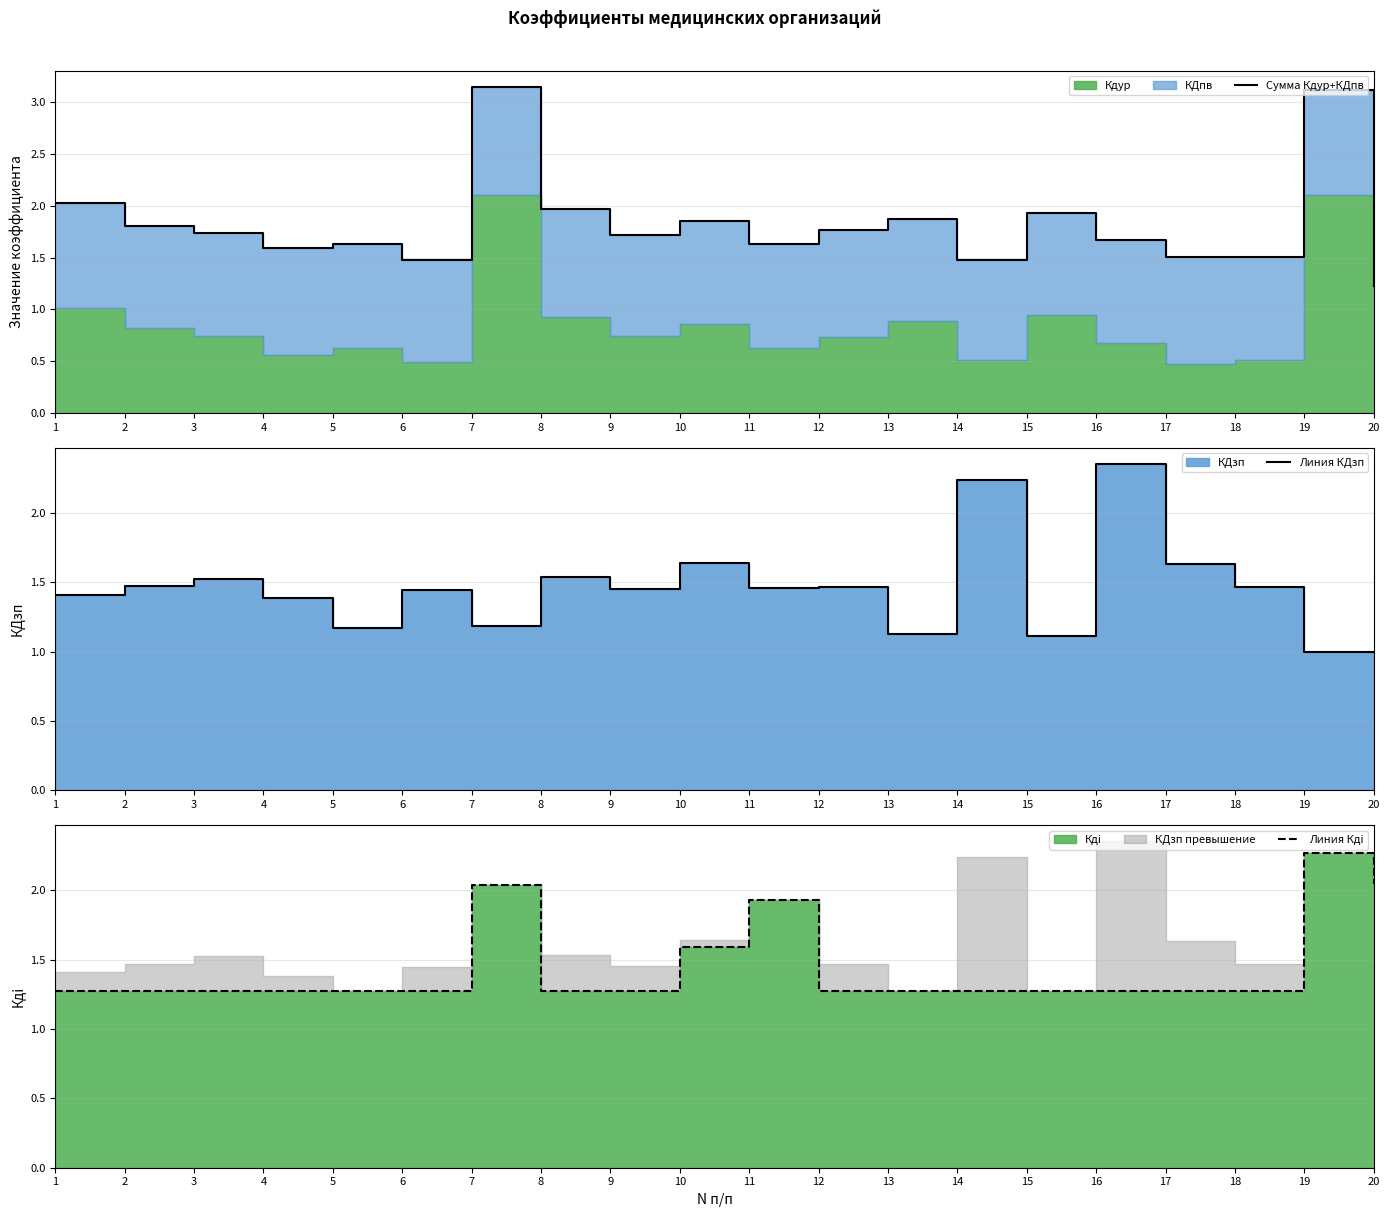

How many interior local peaks does the Линия КДзп series have?

7